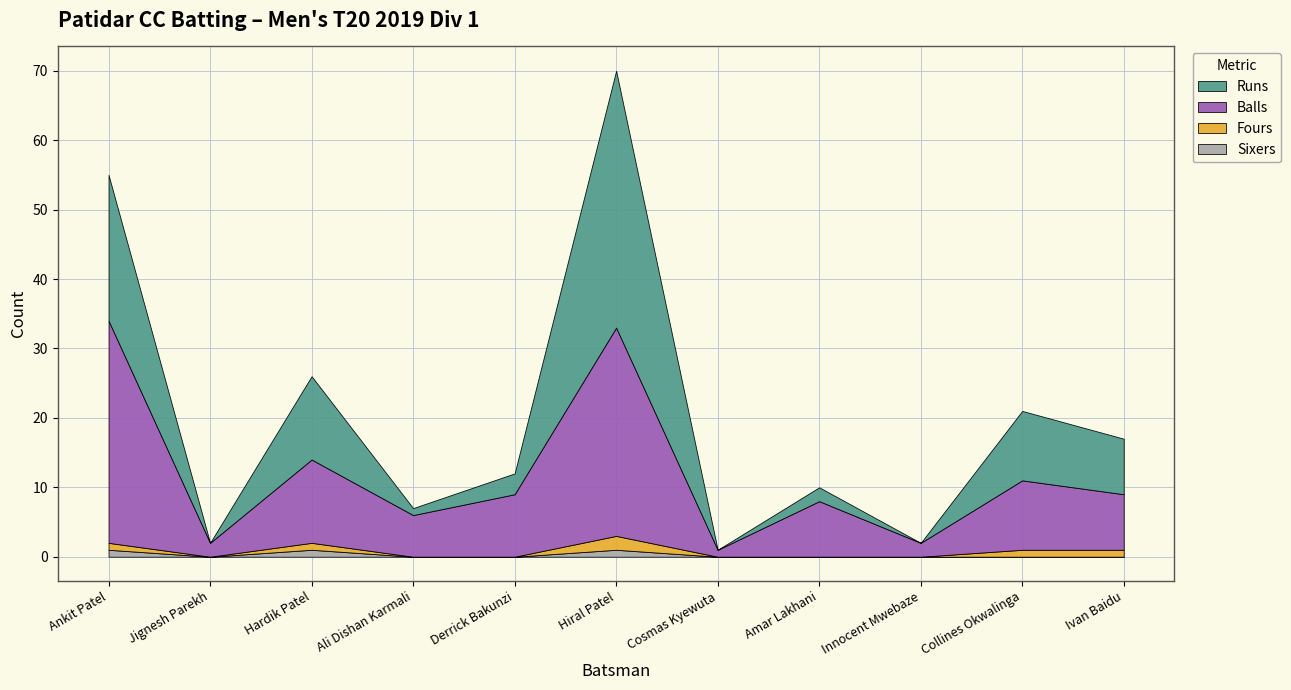

How many lines are shown in the chart?

4